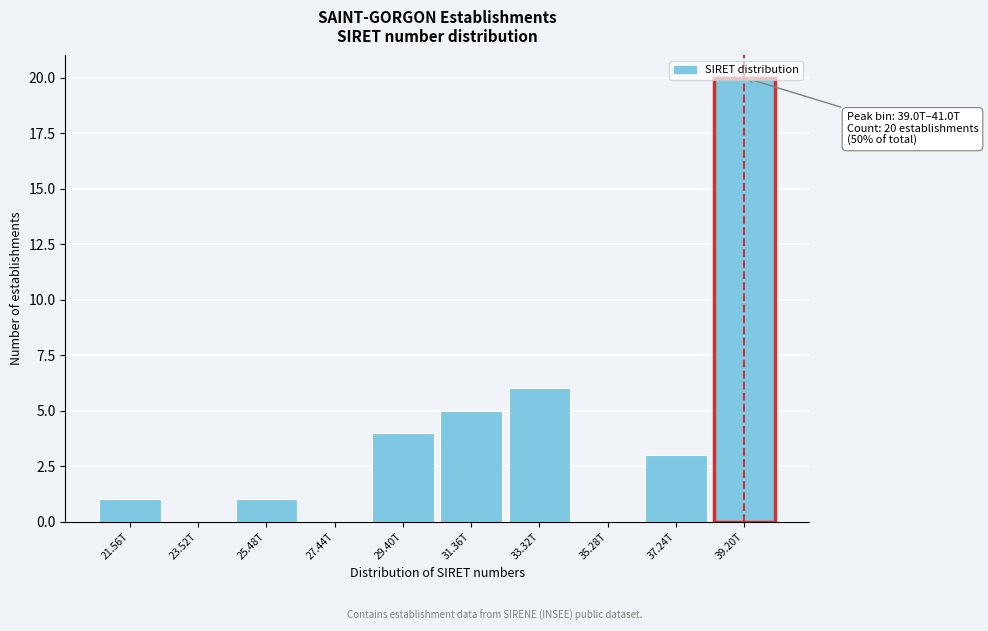

What is the change in value from 21.56T to 37.24T?

+2